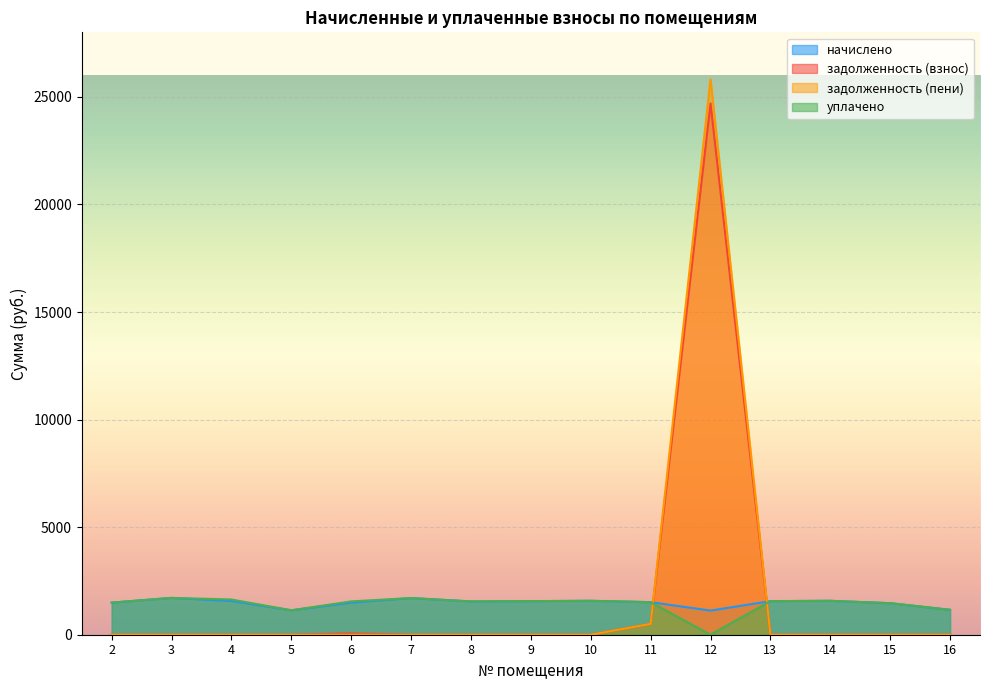

Does the chart display data point markers on the line(s)?

No